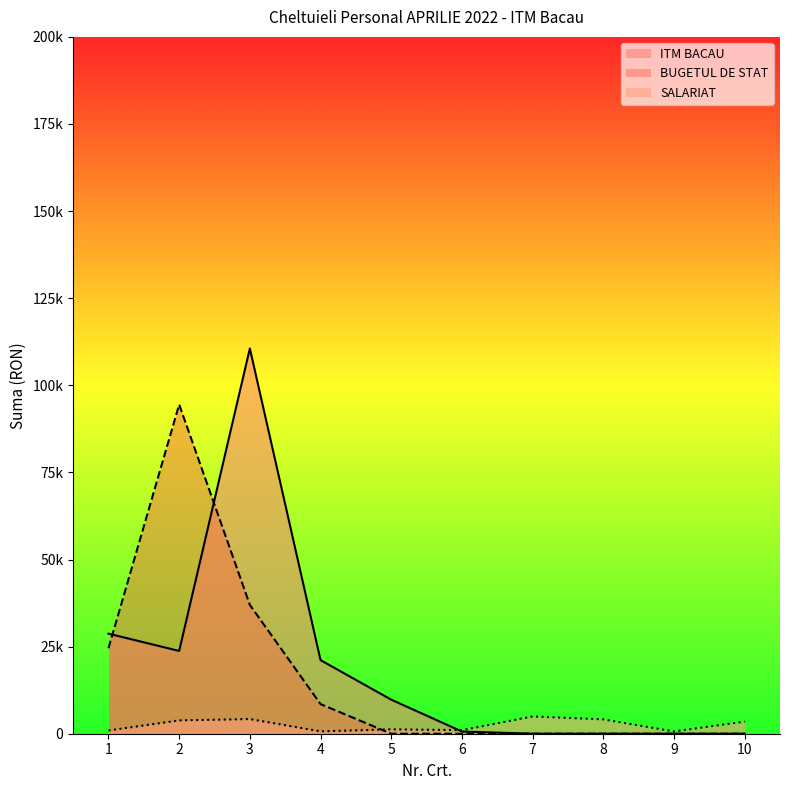

Between 6 and 4, which is larger?

4